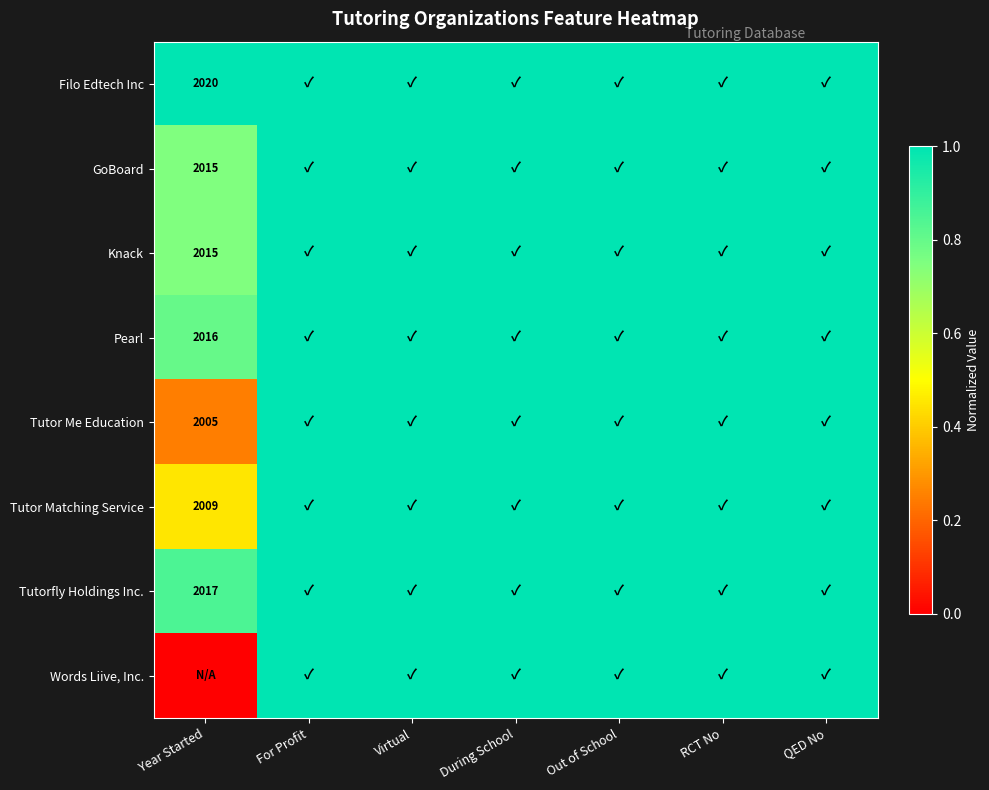

The Pearl series shows 2016 at Year Started. True or false?

True